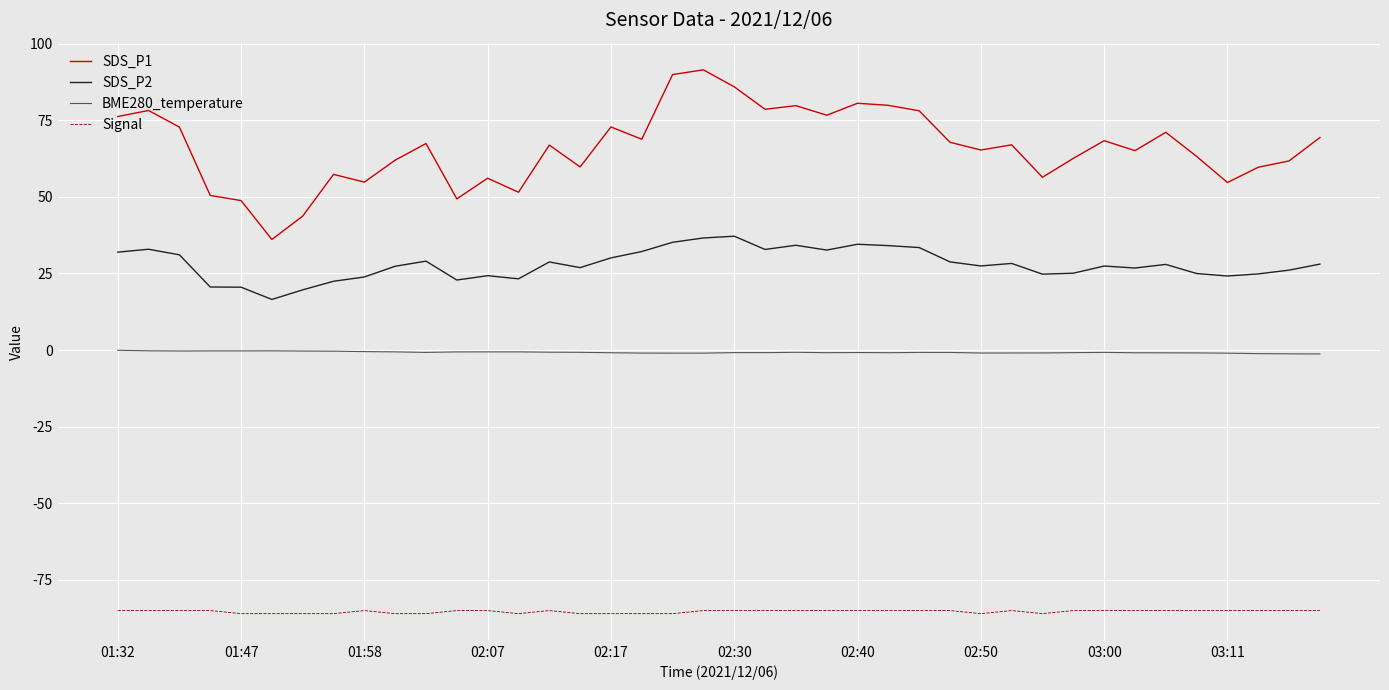

Which series has the largest range (max minus min)?

SDS_P1